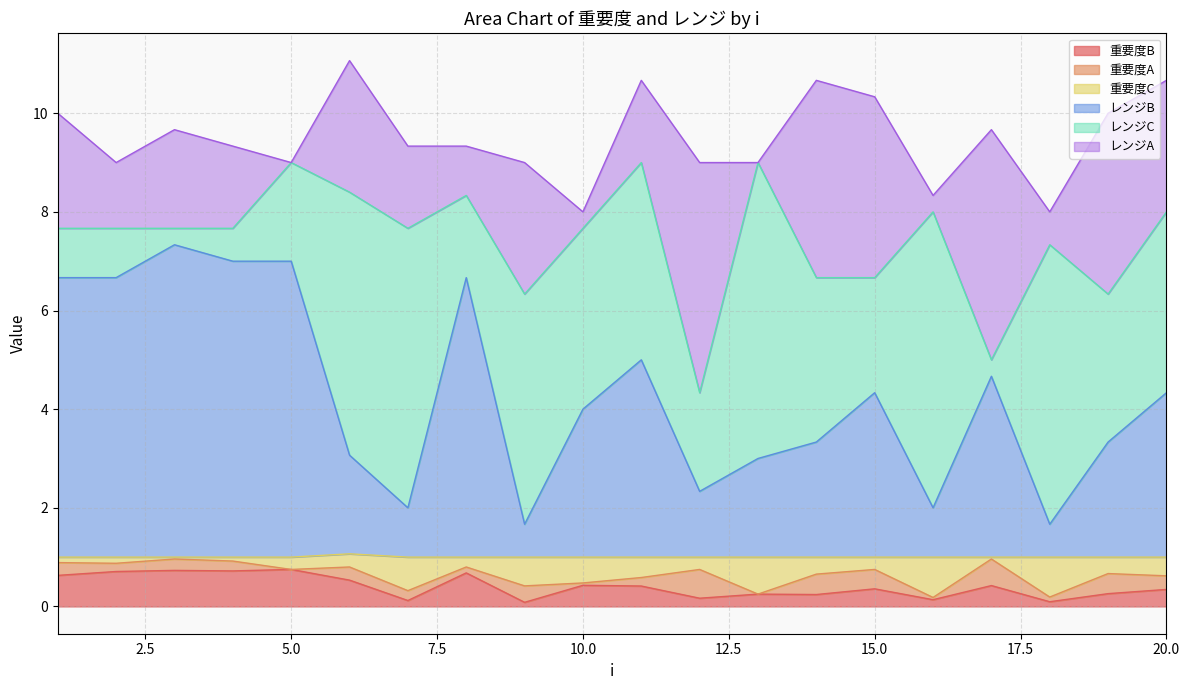

Is the value of 重要度B at 3 greater than the value of レンジB at 7?

No